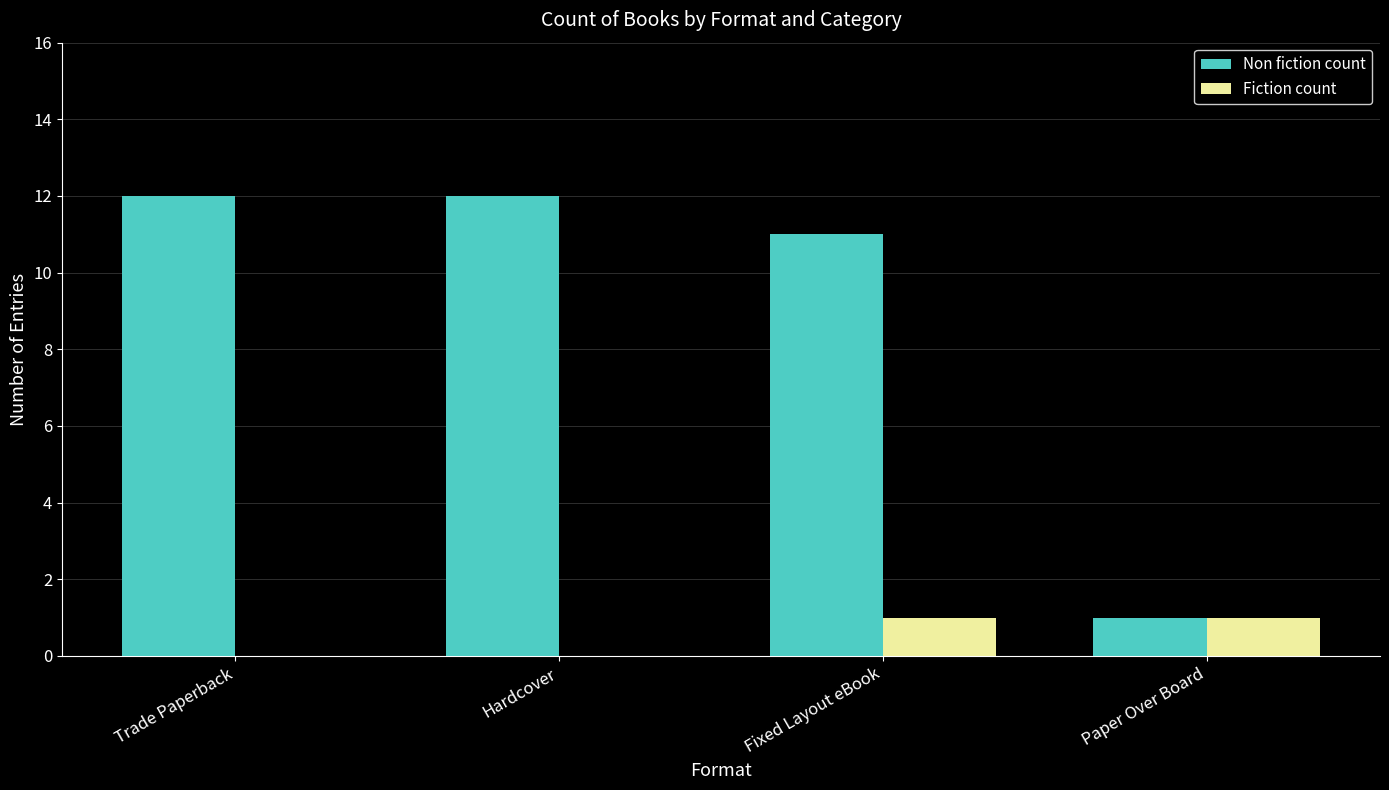

Between Trade Paperback and Paper Over Board, which series saw the biggest shift?

Non fiction count